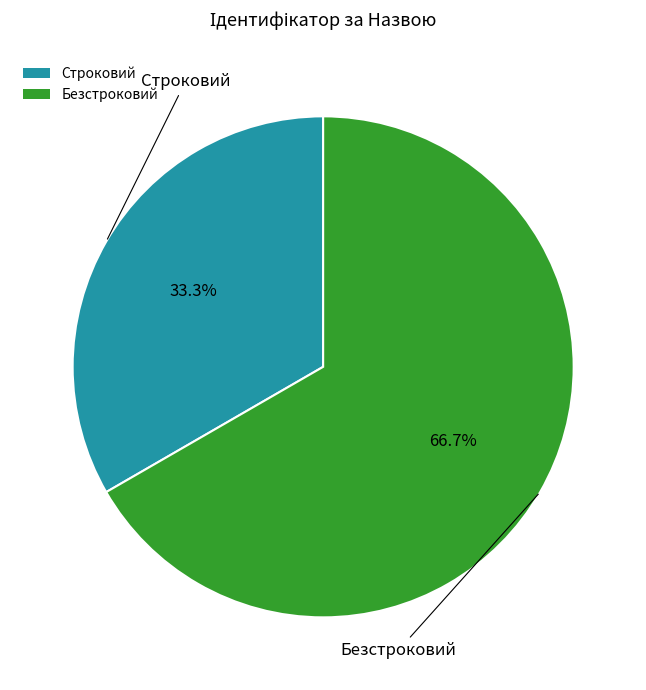

What percentage is the Строковий slice, to the nearest percent?

33%